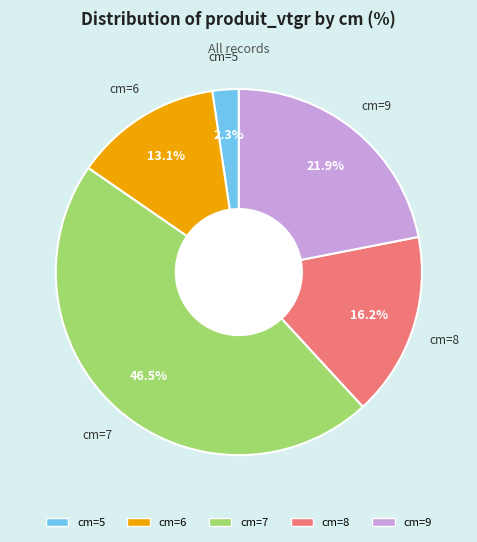

Does any single category account for the majority?

No